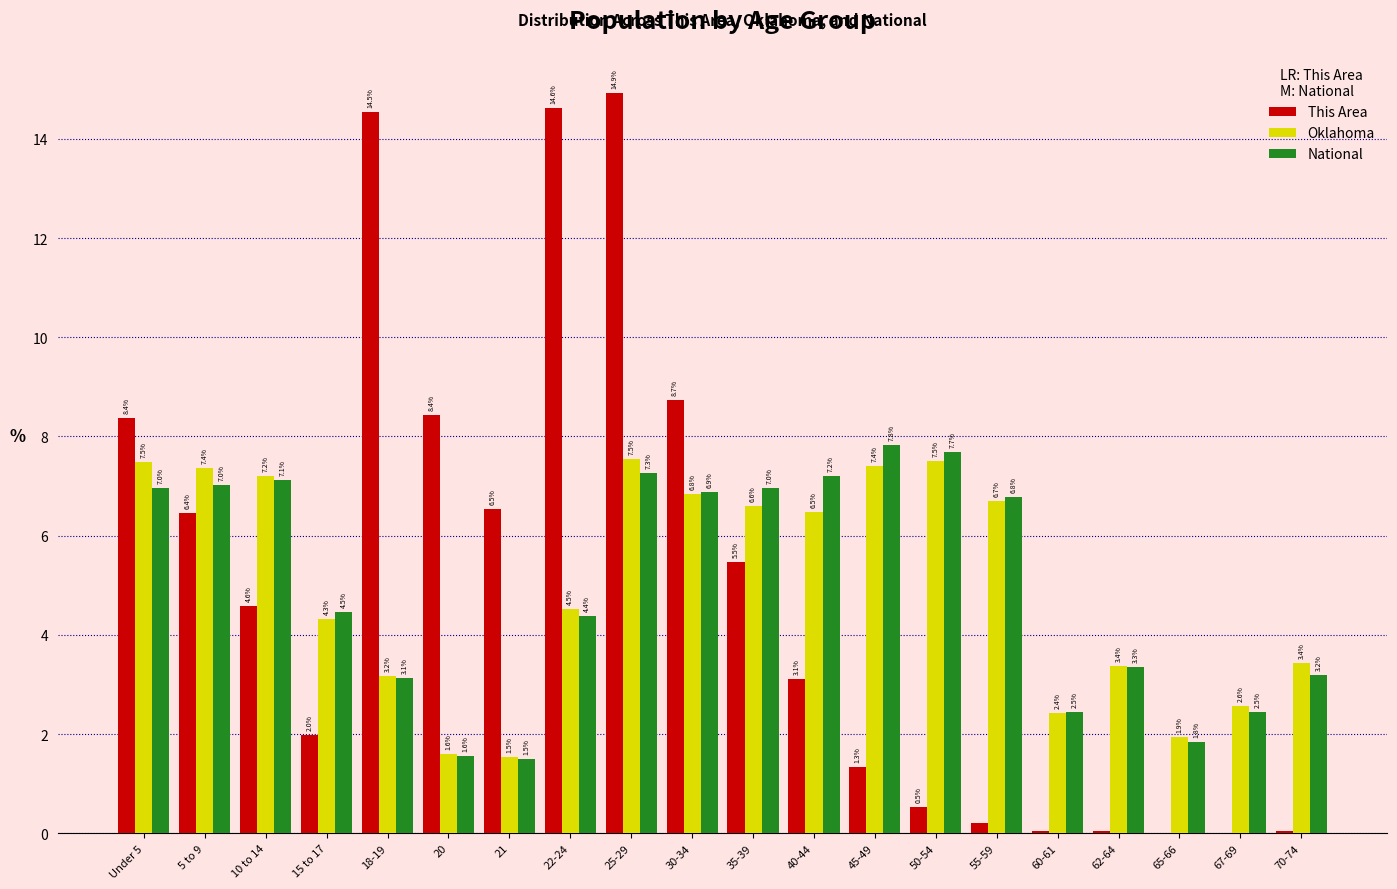

What is the maximum value for Oklahoma?

7.5